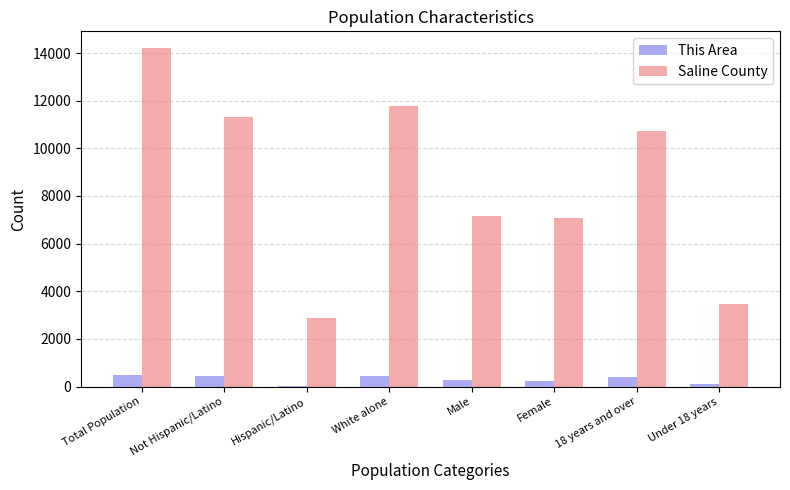

What is the total value across all series at Not Hispanic/Latino?

11787